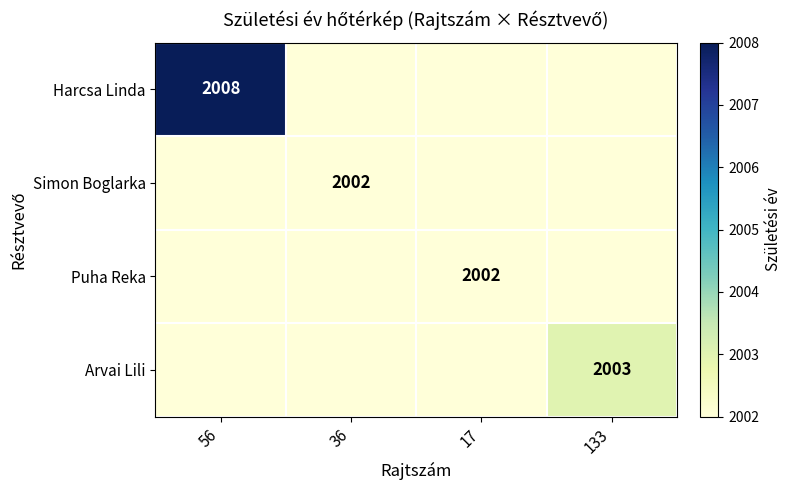

What is the total value across all series at 133?

8009